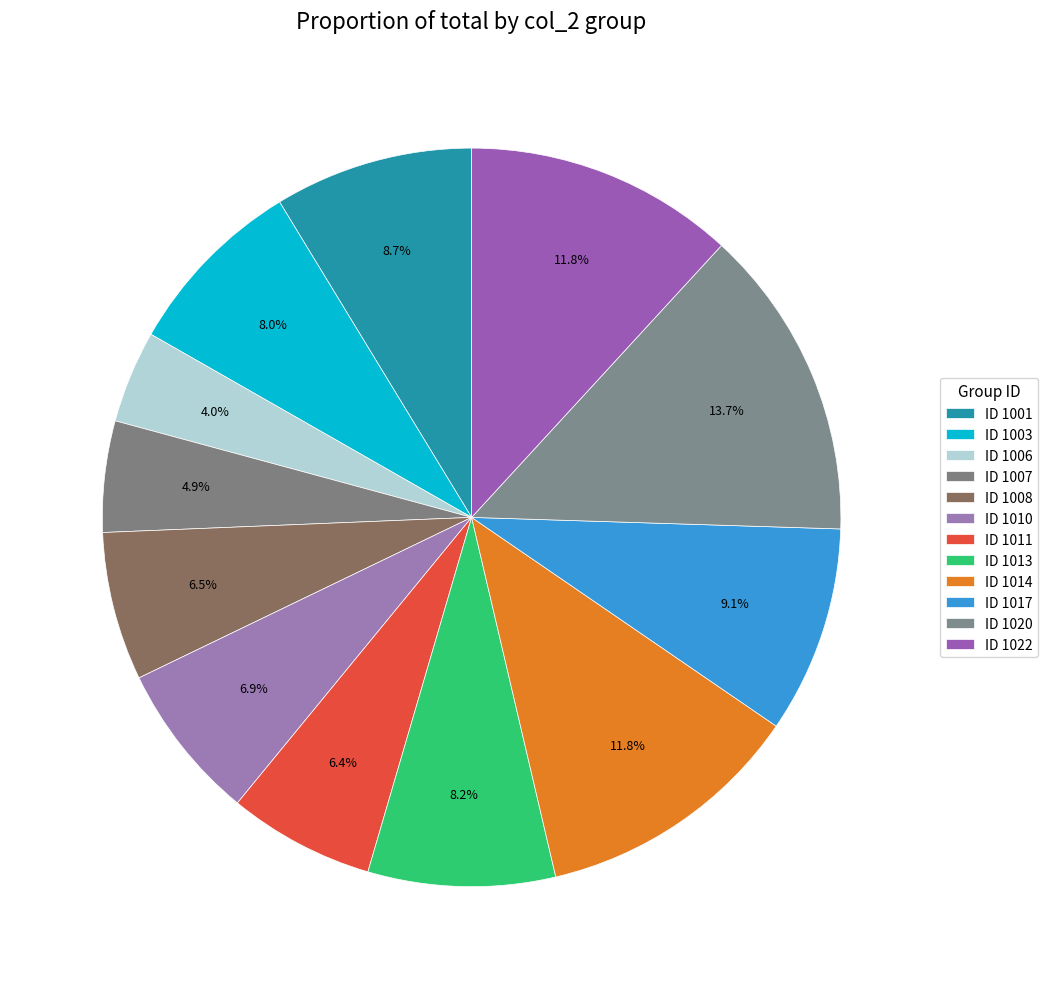

Rank the categories by value from lowest to highest.

1006, 1007, 1011, 1008, 1010, 1003, 1013, 1001, 1017, 1014, 1022, 1020